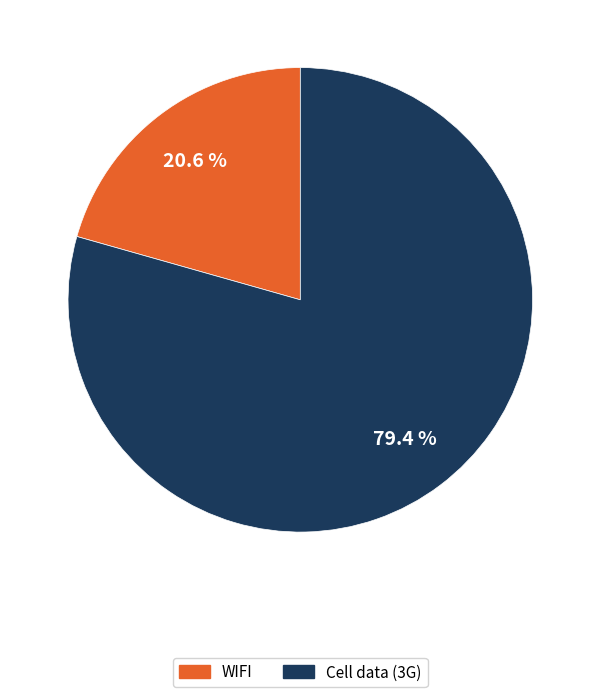

Approximately how many times larger is the value at Cell data (3G) compared to WIFI?

3.9